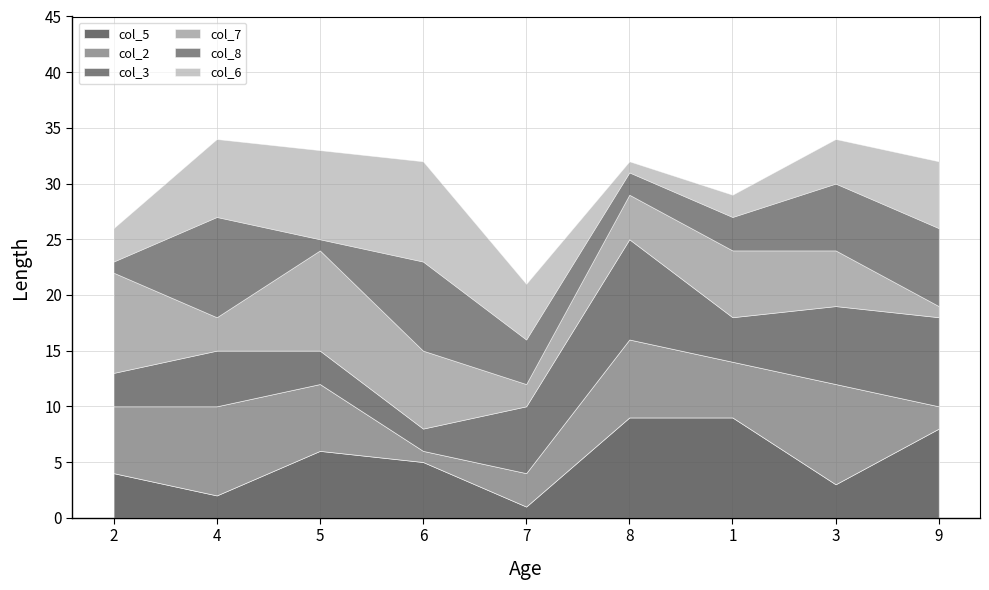

What is the average value of the col_2 series?

5